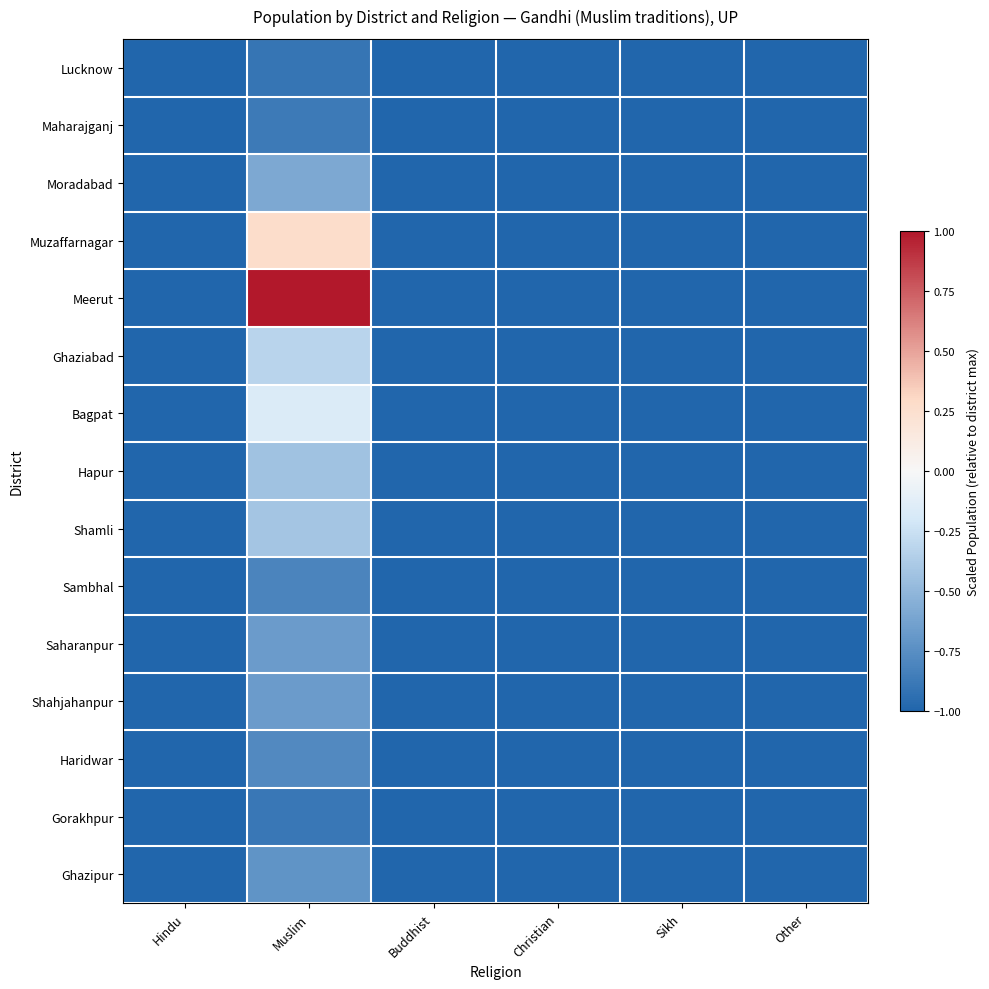

Rank the series by their maximum value, from highest to lowest.

Meerut, Muzaffarnagar, Bagpat, Ghaziabad, Shamli, Hapur, Moradabad, Saharanpur, Shahjahanpur, Ghazipur, Haridwar, Sambhal, Maharajganj, Gorakhpur, Lucknow